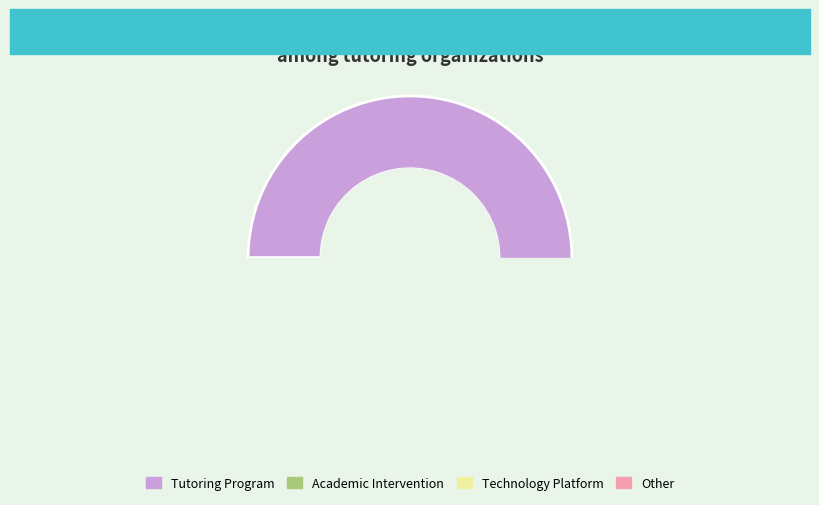

Which category accounts for the majority?

Tutoring Program